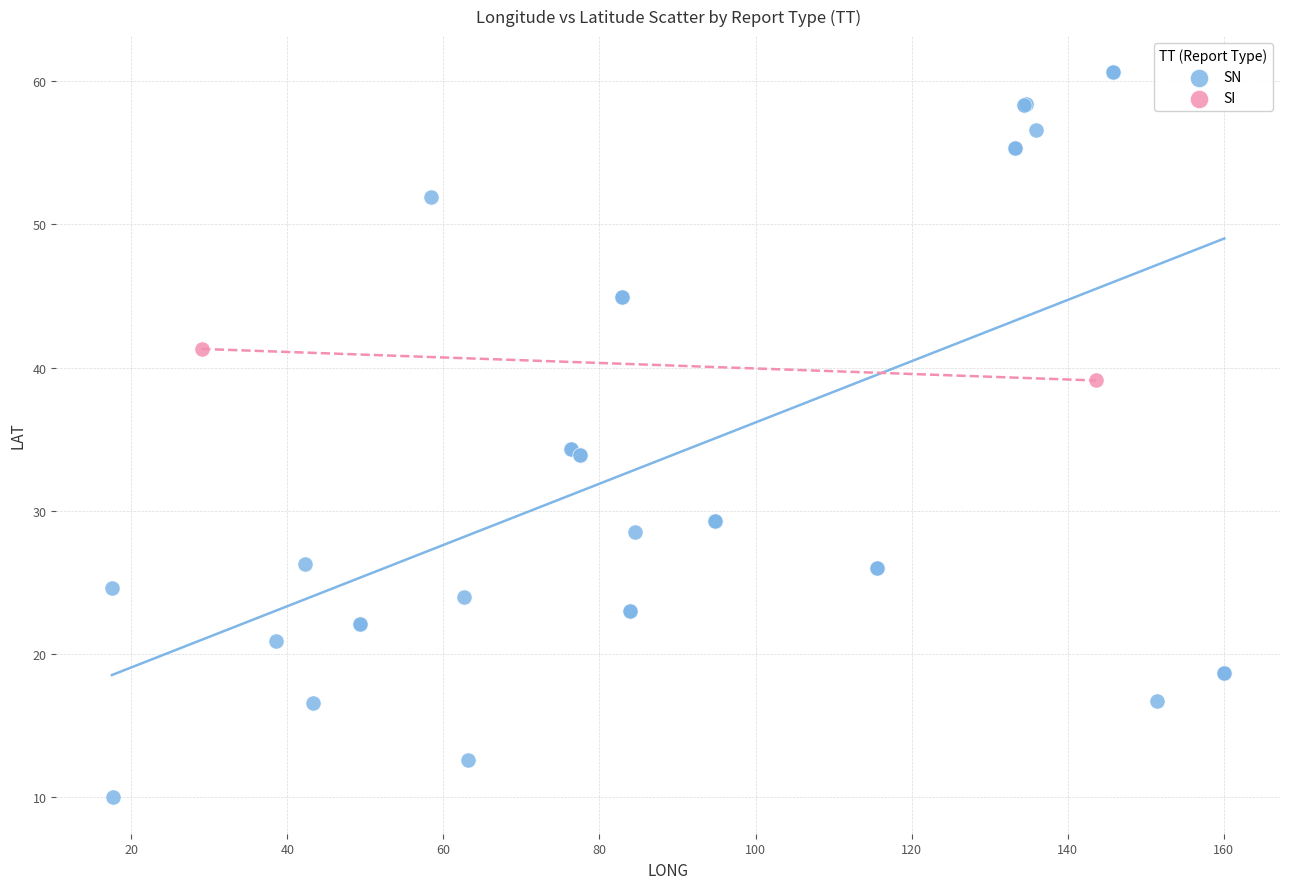

What are all the series names shown in the legend?

SN, SI